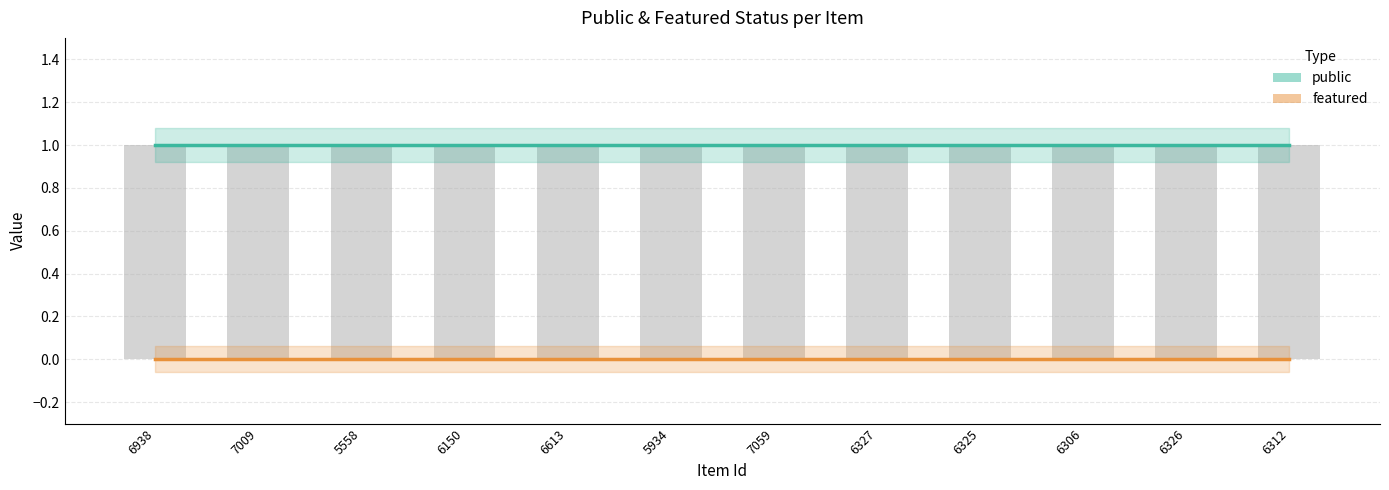

What is the label of the 6th bar from the right?

7059